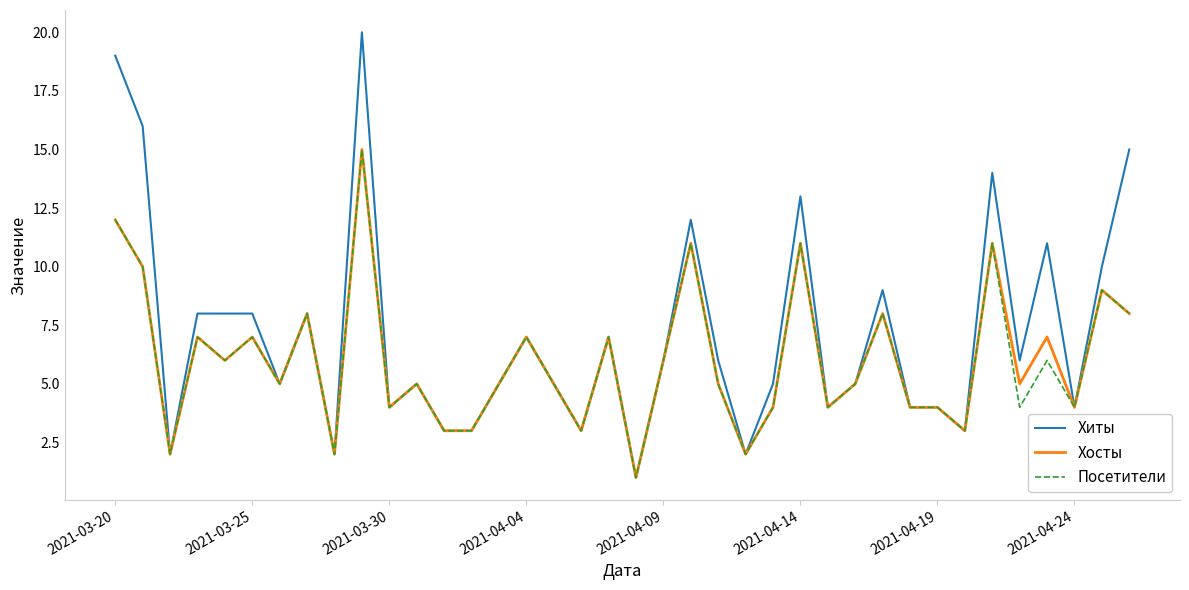

Which series has the largest range (max minus min)?

Хиты